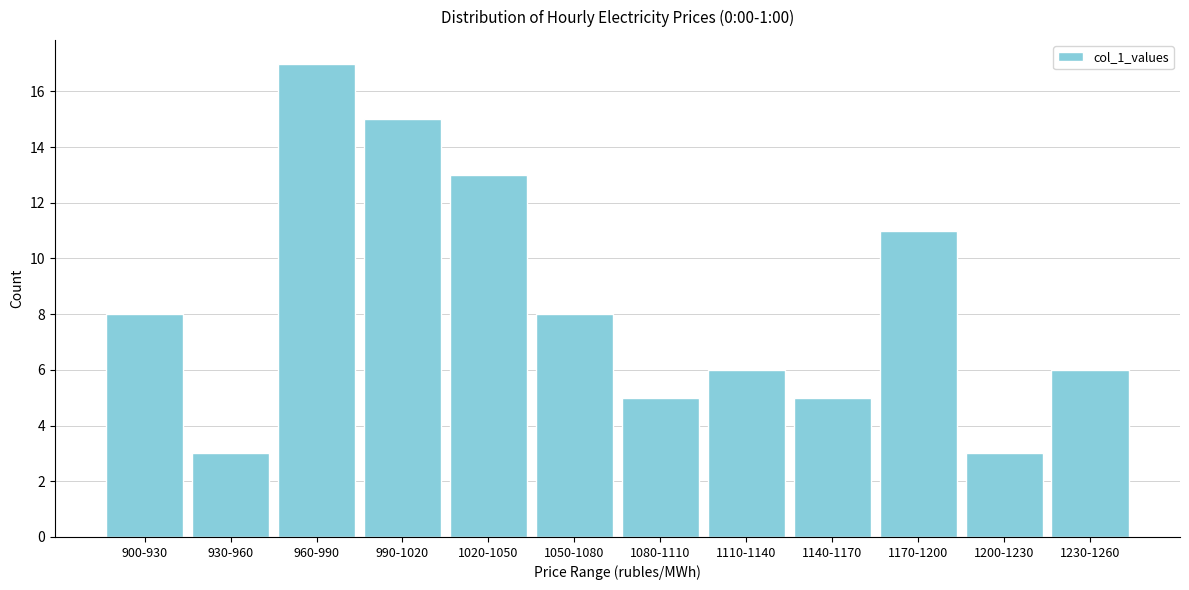

Reading right to left, extract all data points from this chart.

6	3	11	5	6	5	8	13	15	17	3	8